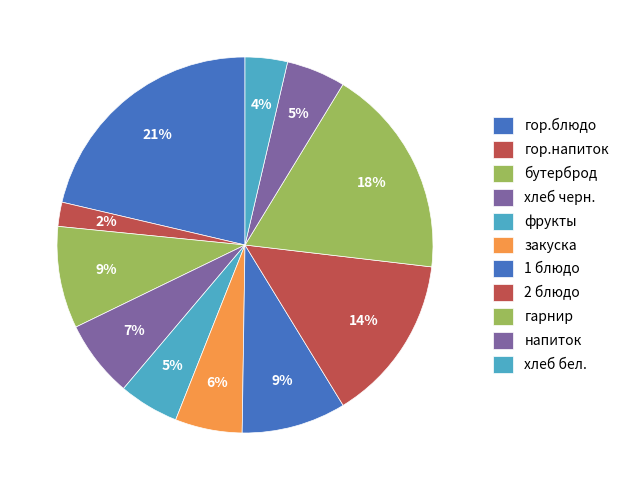

Rank the categories by value from highest to lowest.

гор.блюдо, гарнир, 2 блюдо, 1 блюдо, бутерброд, хлеб черн., закуска, фрукты, напиток, хлеб бел., гор.напиток